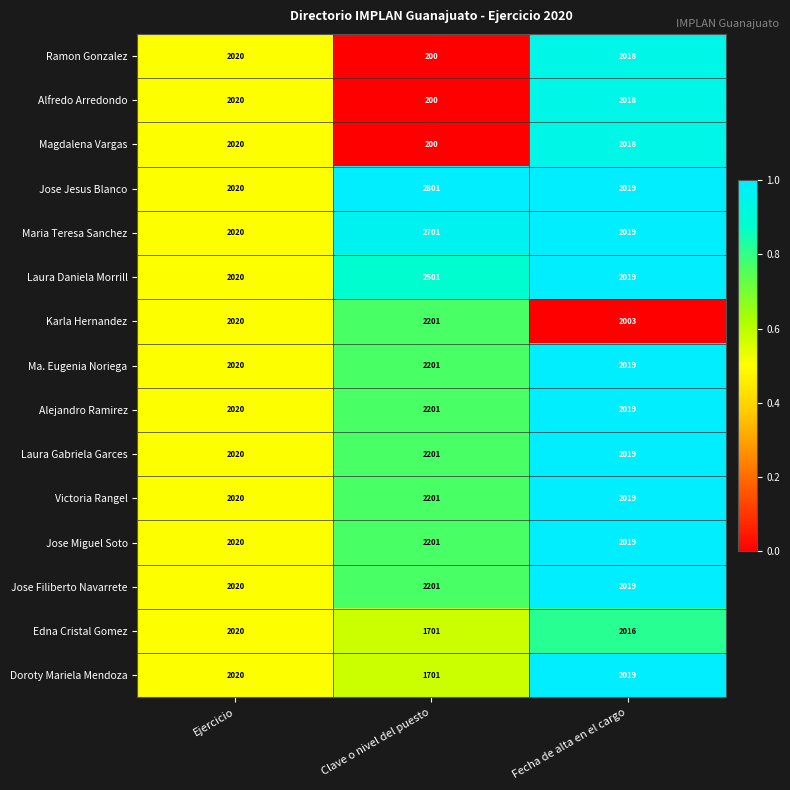

At which label is Magdalena Vargas closest to 1110?

Fecha de alta en el cargo